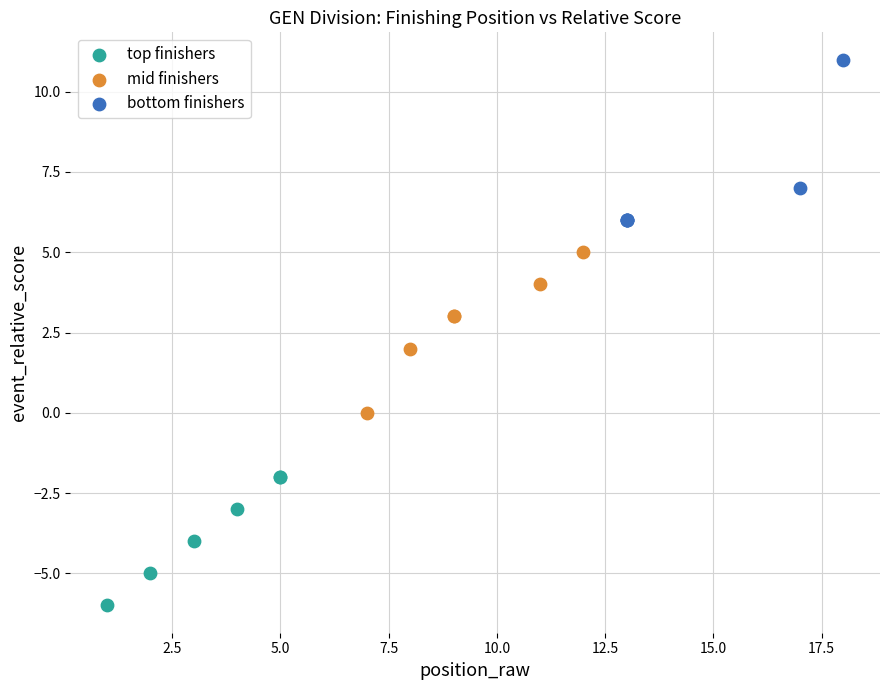

Which series contains the lowest Y value?

top finishers